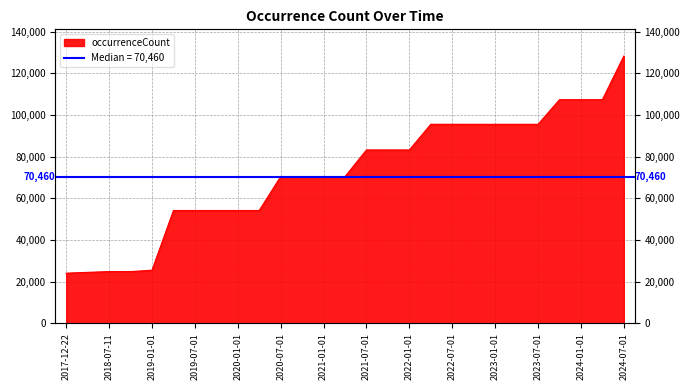

True or false: there are more than 2 points higher than both neighbors.

False